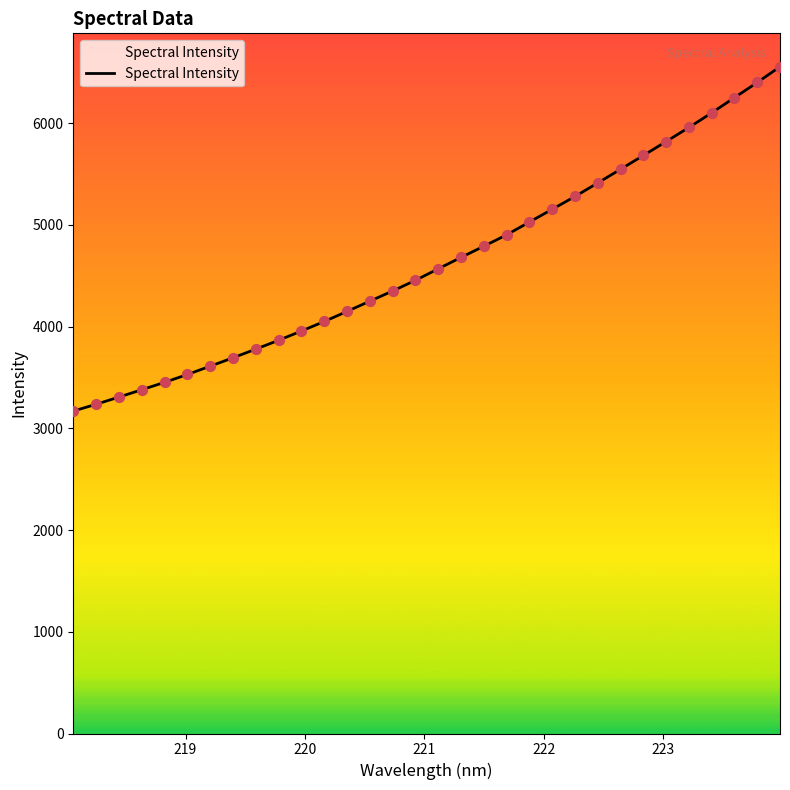

What is the greatest value displayed?

6554.4